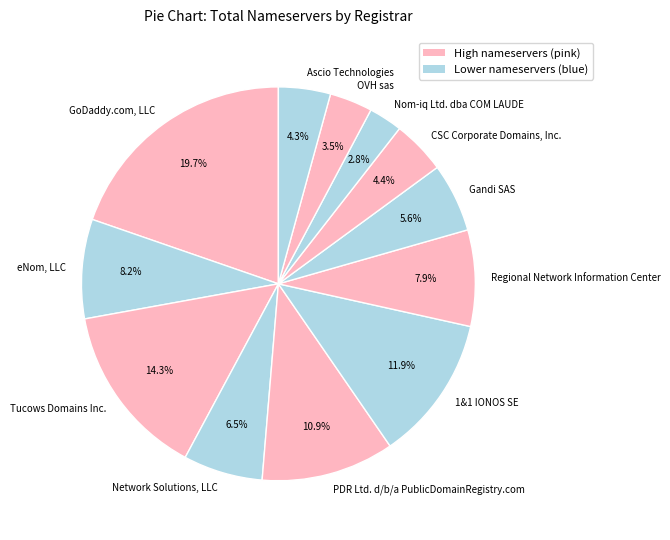

Rank the categories by value from highest to lowest.

GoDaddy.com, LLC, Tucows Domains Inc., 1&1 IONOS SE, PDR Ltd. d/b/a PublicDomainRegistry.com, eNom, LLC, Regional Network Information Center, Network Solutions, LLC, Gandi SAS, CSC Corporate Domains, Inc., Ascio Technologies, OVH sas, Nom-iq Ltd. dba COM LAUDE